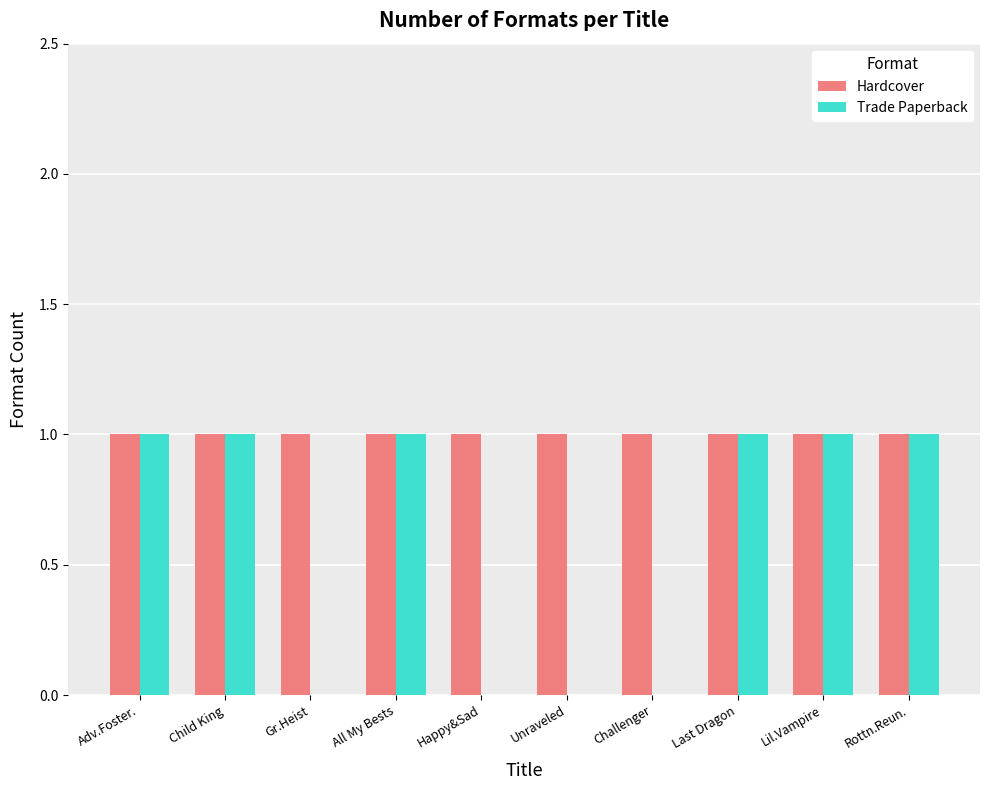

Which series has the largest total across all categories?

Hardcover